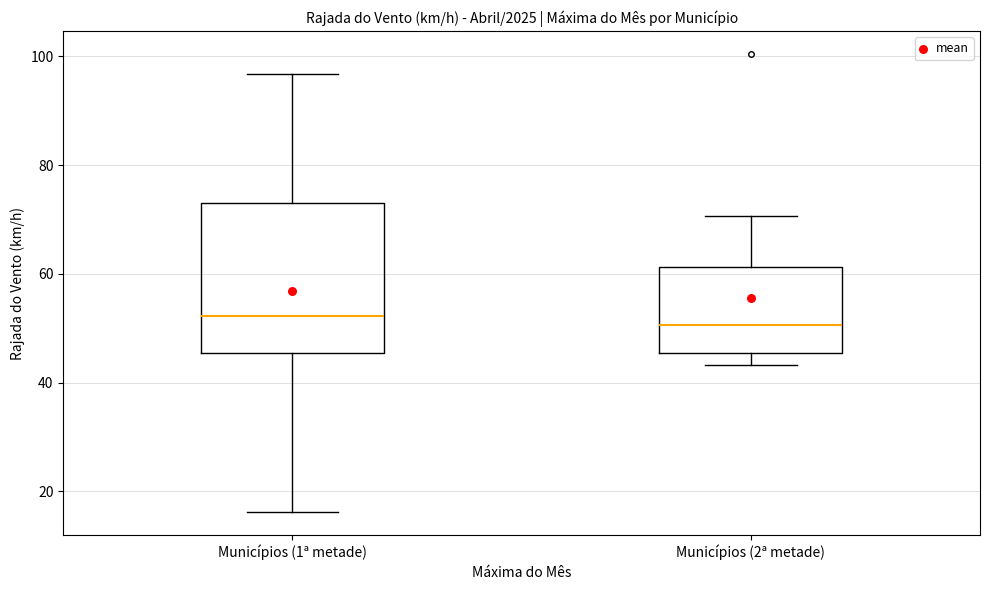

Where is the lower edge of the box for Municípios (1ª metade) on the y-axis? The values are not printed on the chart, so give them approximately, as read against the axis.

46